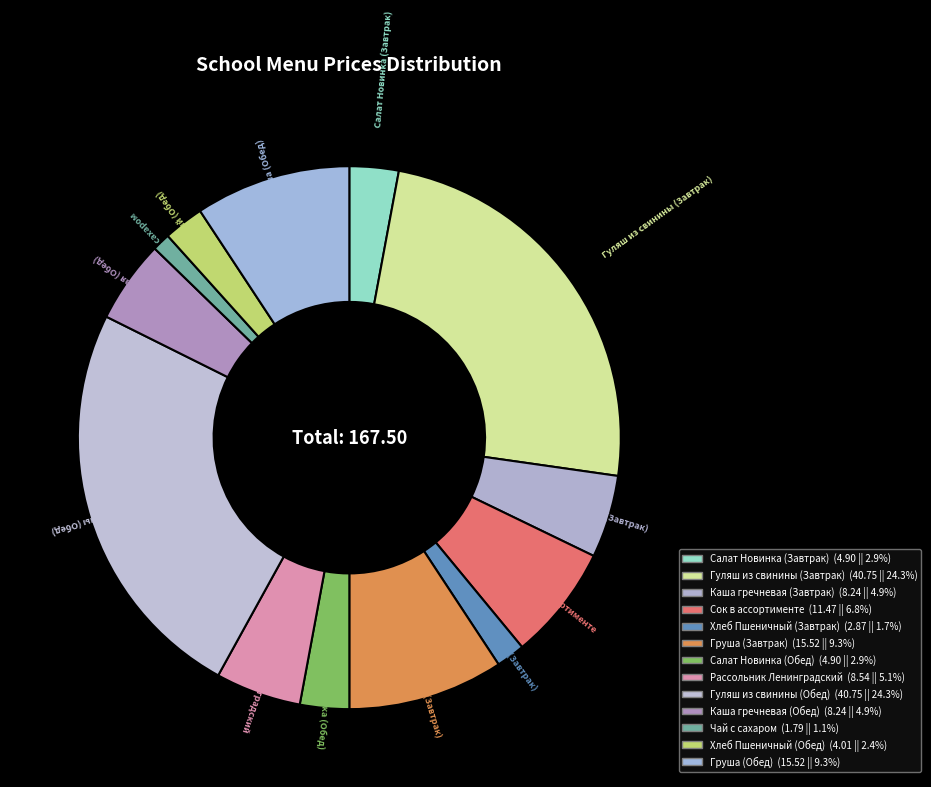

To the nearest percent, what is the combined percentage of Каша гречневая (Завтрак) and Груша (Обед)?

14%